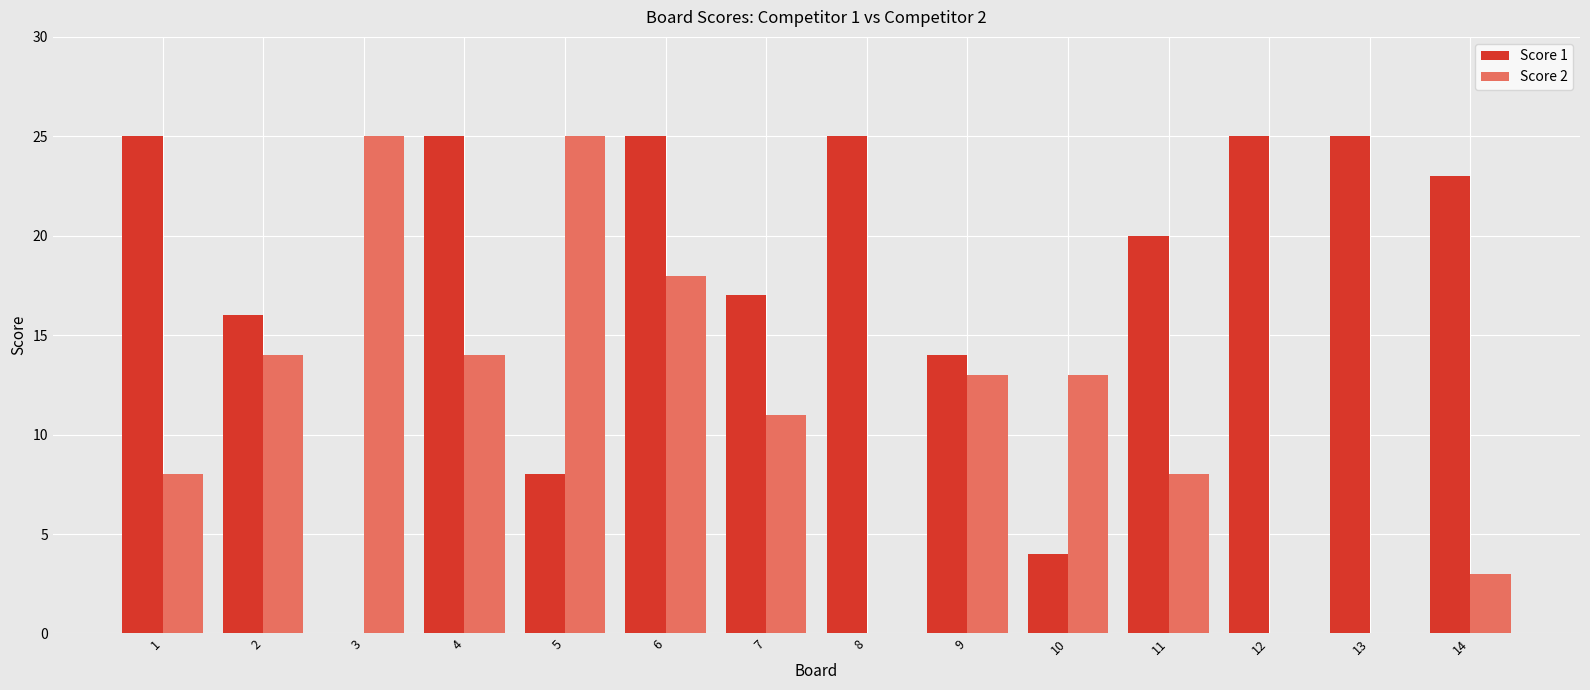

Is it true that Score 1 equals 35 at 13?

False